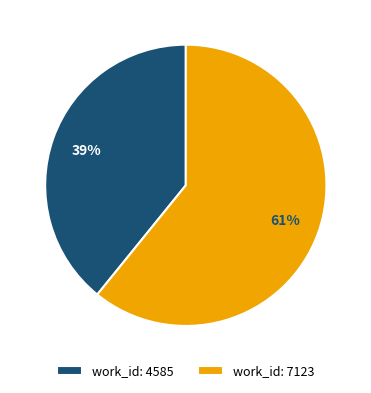

Does any single category account for the majority?

Yes